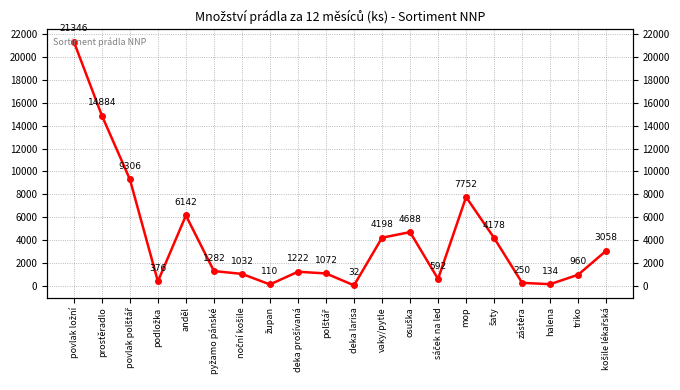

Rank the categories by value from highest to lowest.

povlak ložní, prostěradlo, povlak polštář, mop, anděl, osuška, vaky/pytle, šaty, košile lékařská, pyžamo pánské, deka prošívaná, polštář, noční košile, triko, sáček na led, podložka, zástěra, halena, župan, deka larisa